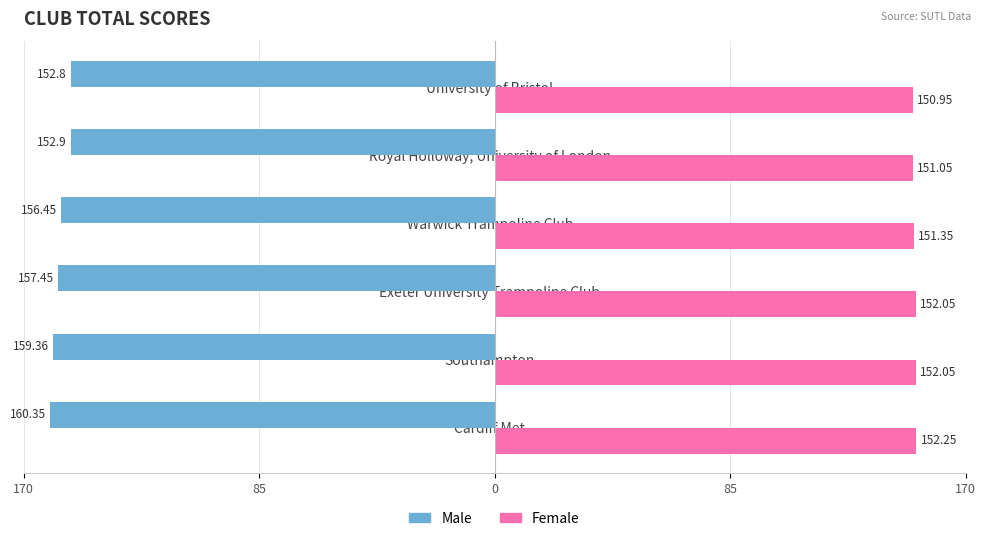

What are all the series names shown in the legend?

Male, Female